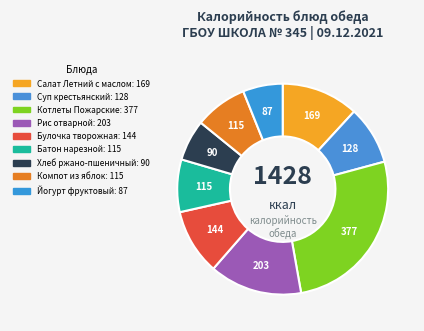

Rank the categories by value from highest to lowest.

Котлеты Пожарские, Рис отварной, Салат Летний с маслом, Булочка творожная, Суп крестьянский, Батон нарезной, Компот из яблок, Хлеб ржано-пшеничный, Йогурт фруктовый